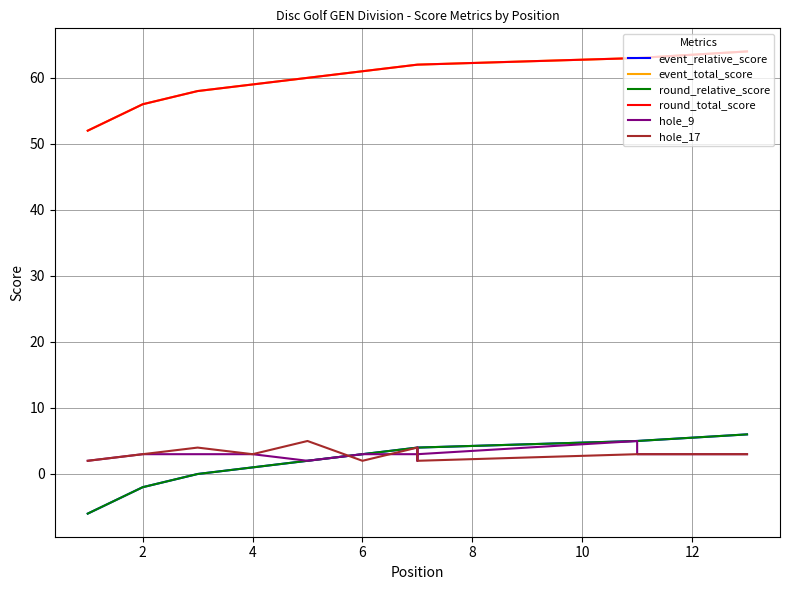

Is it true that hole_17 equals 3 at 9?

False